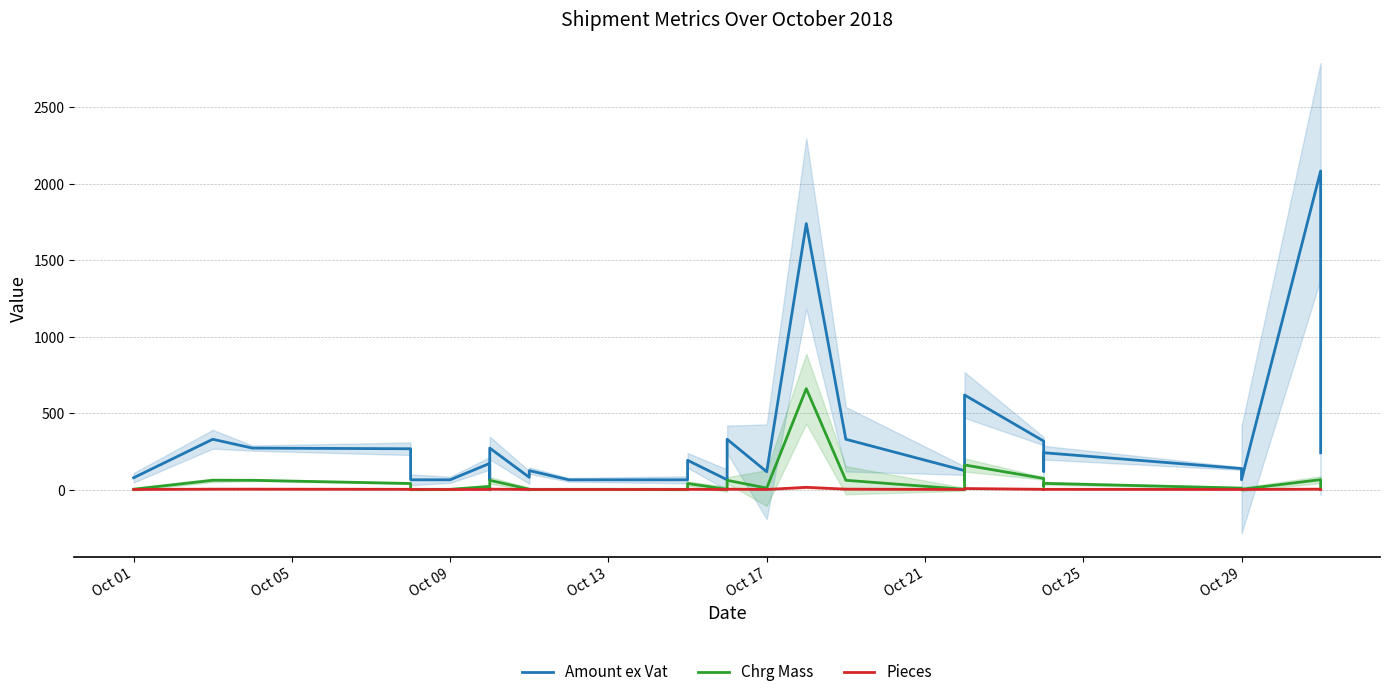

What is the label of the 24th point from the right?

Oct 29